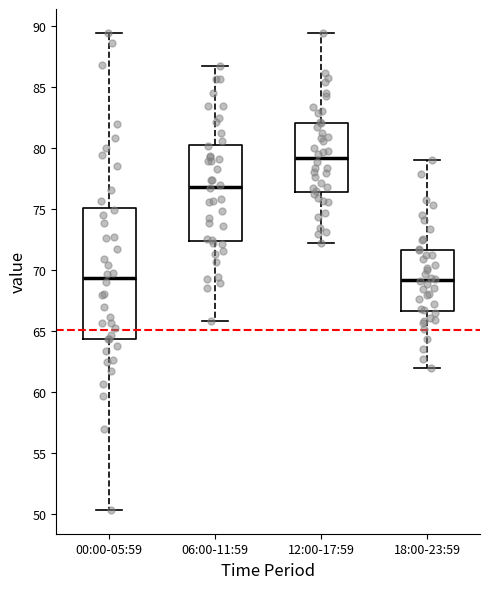

Which box is the tallest, from its lower edge to its upper edge?

00:00-05:59